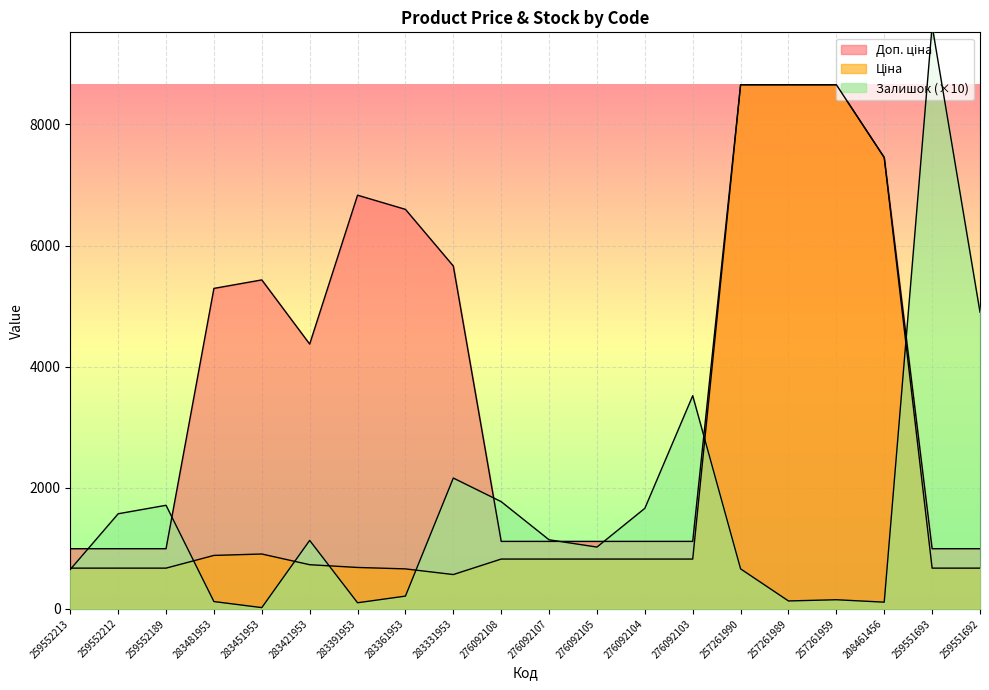

What is the value of the Доп. ціна point at the 12th from the left?

1114.0